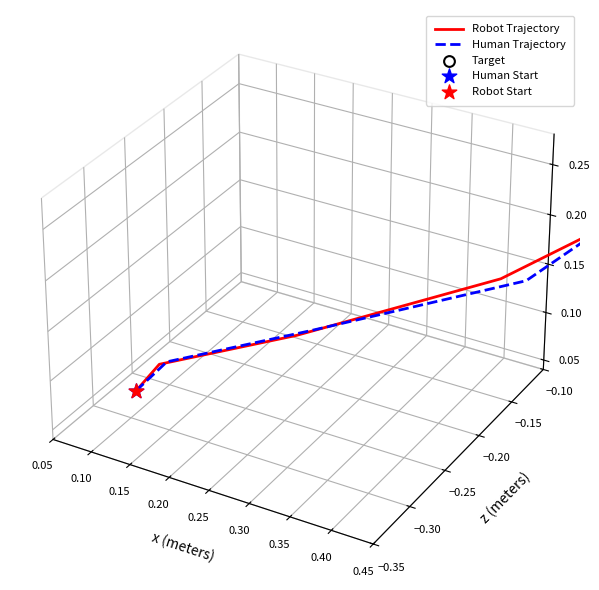

At which category is the sum across all series the highest?

0.25